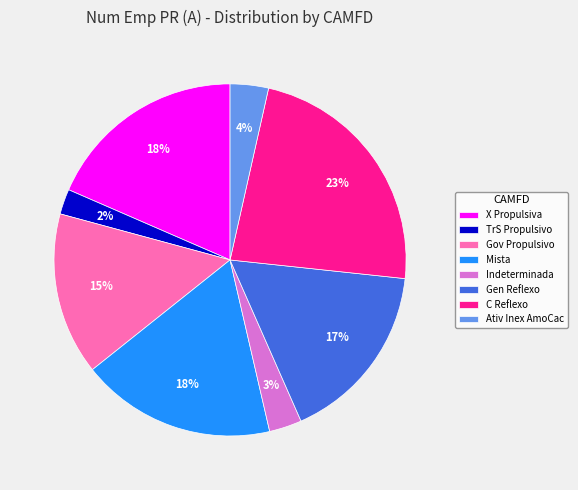

Combined, do C Reflexo and Ativ Inex AmoCac account for over 50%?

No